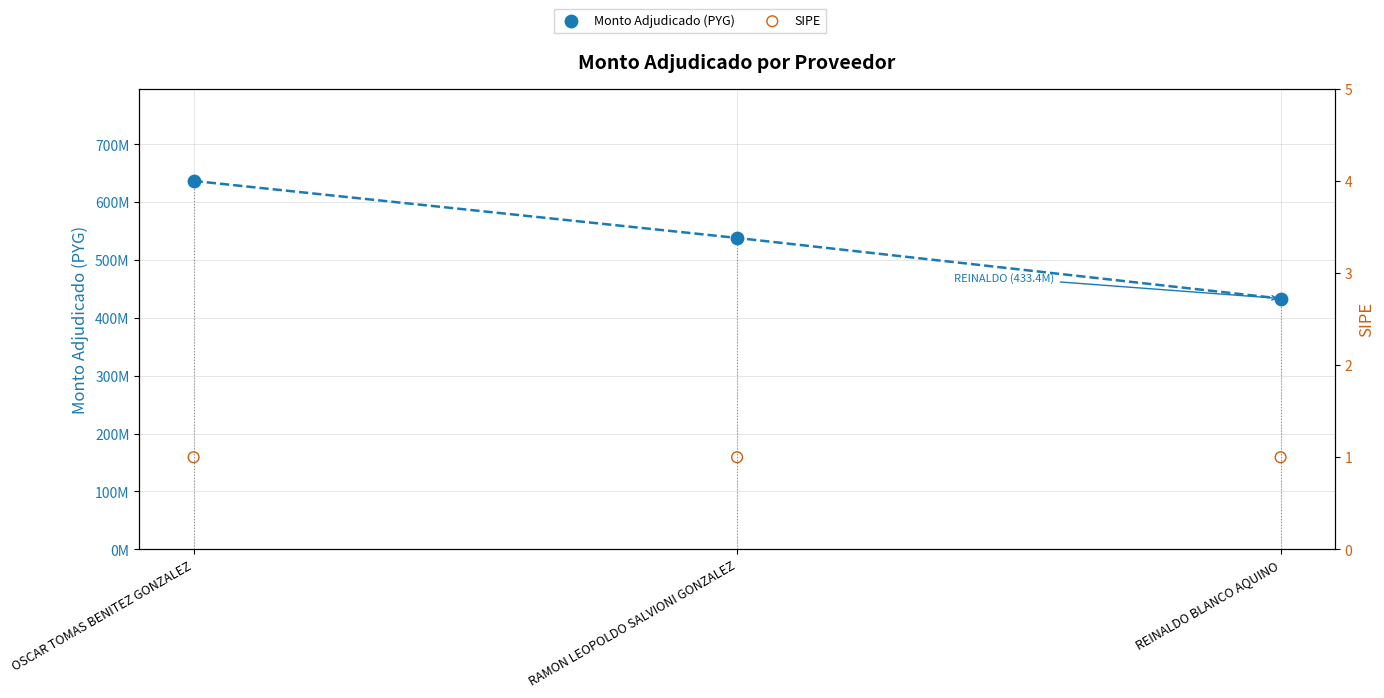

Which series has the largest Y range (max minus min)?

Monto Adjudicado (PYG)